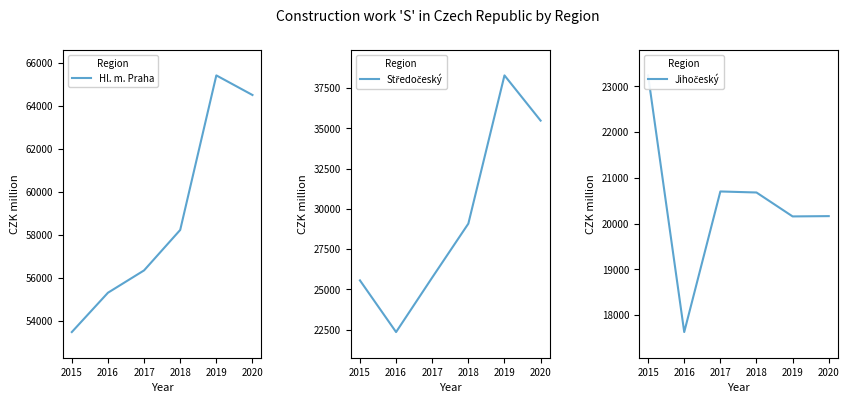

How many lines are shown in the chart?

3